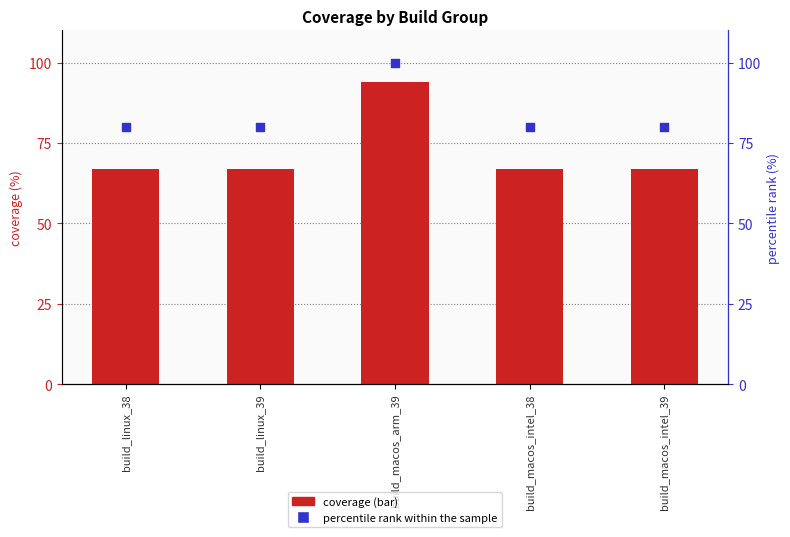

Which has a higher value, build_linux_39 or build_macos_intel_38?

build_linux_39